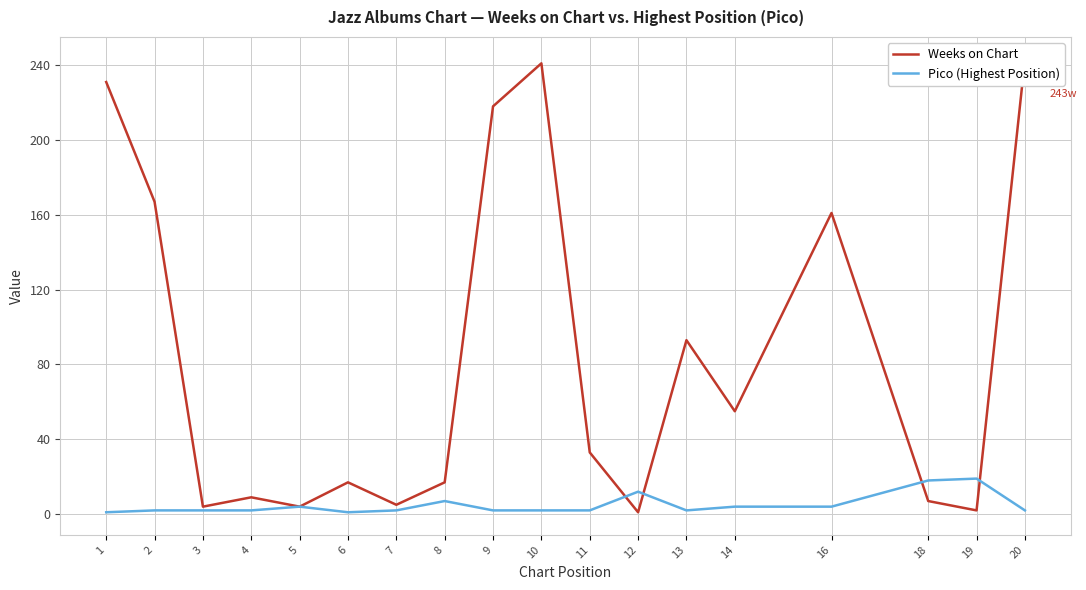

Is the value of Weeks on Chart at 16 greater than the value of Pico (Highest Position) at 5?

Yes